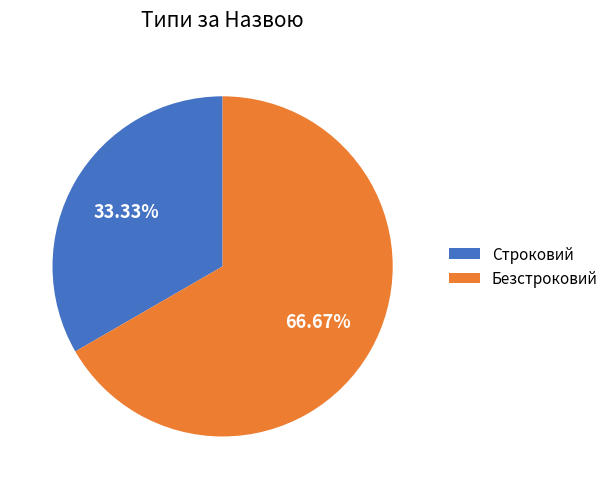

Which slice is the smallest?

Строковий